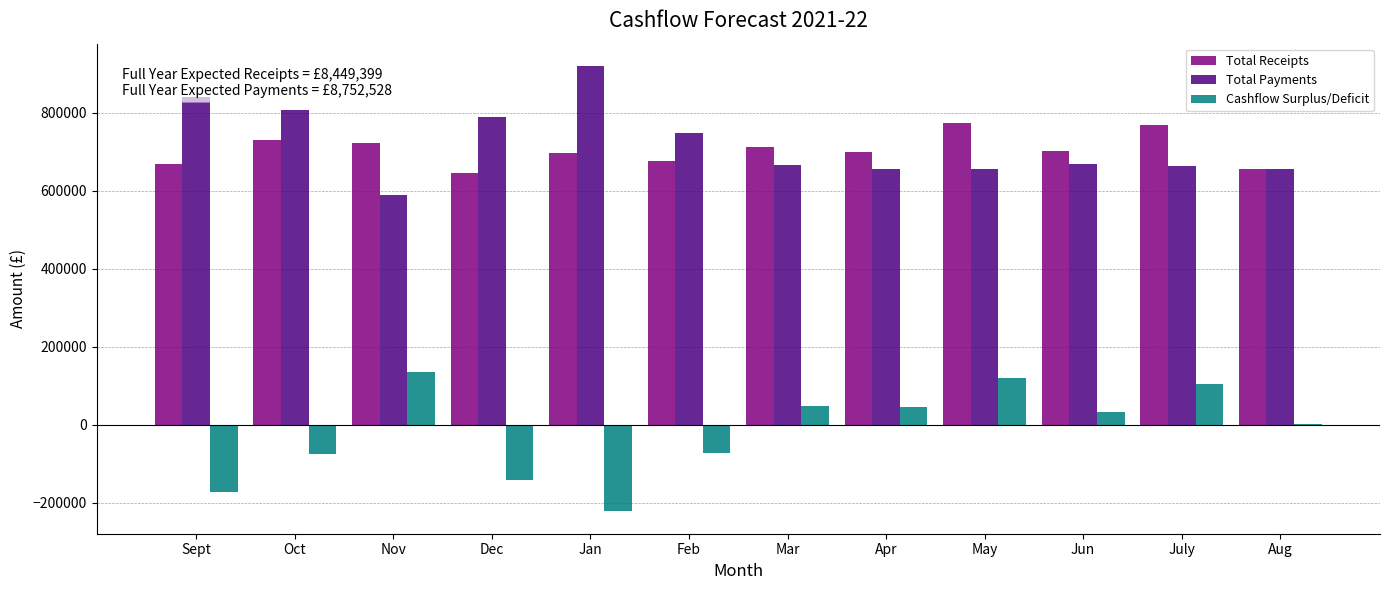

Is it true that Cashflow Surplus/Deficit equals -72192 at Feb?

True